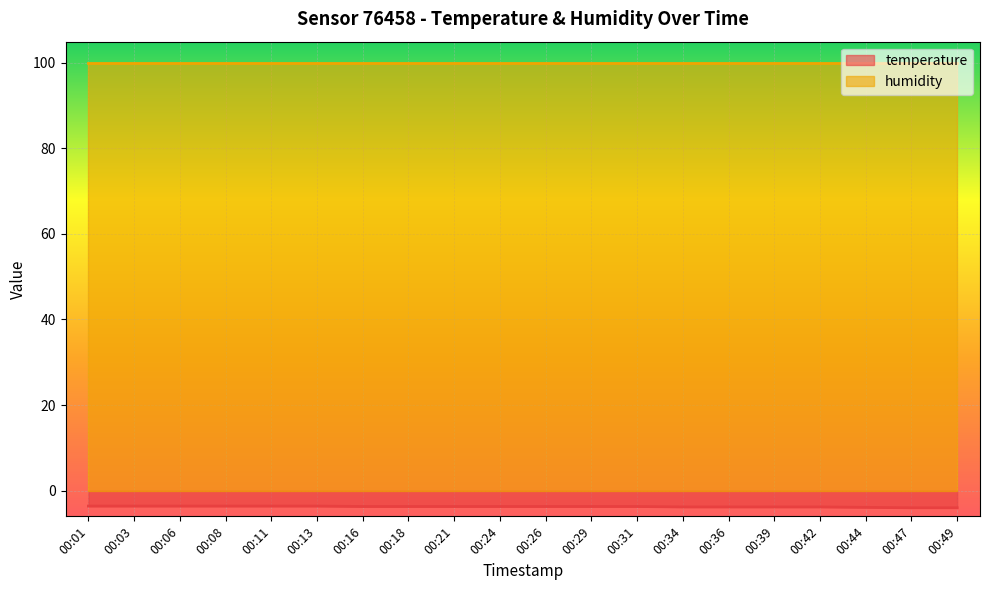

Is it true that the value at 00:36 is -1.5?

False